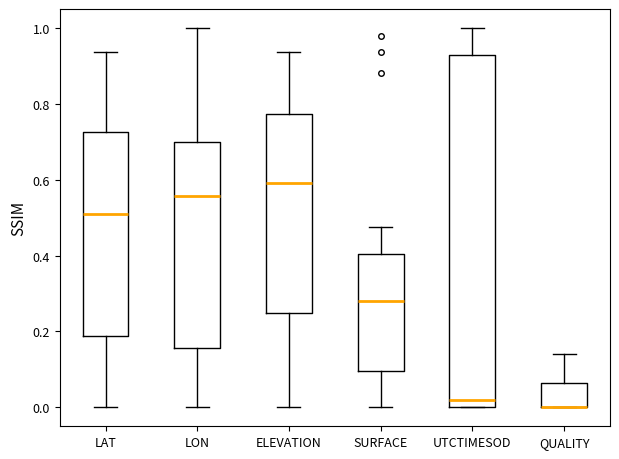

Where does the upper whisker of the box for UTCTIMESOD end on the y-axis? The values are not printed on the chart, so give them approximately, as read against the axis.

1.00